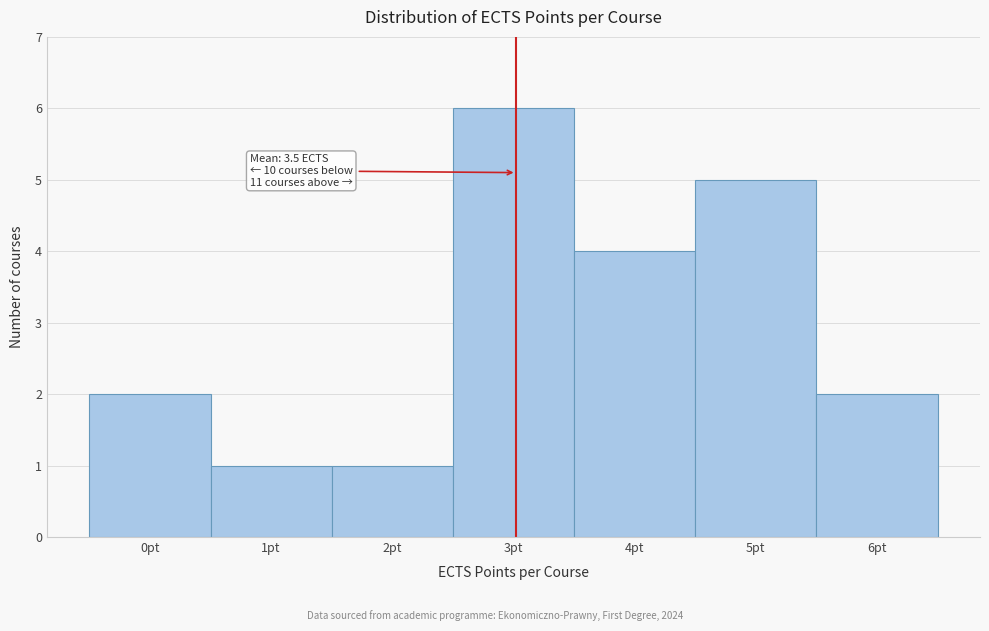

Reading left to right, list all the values displayed in this chart.

2	1	1	6	4	5	2